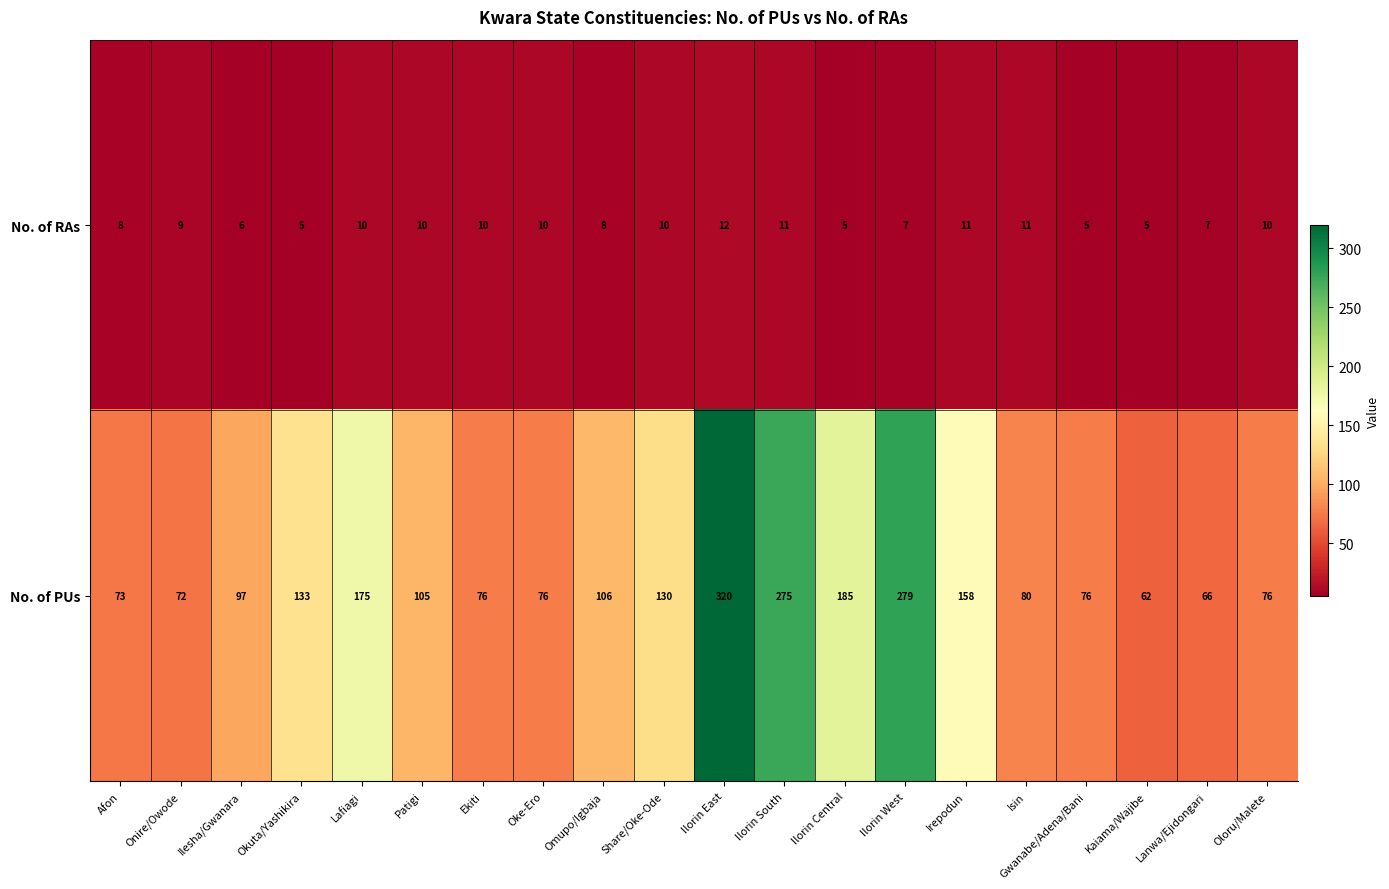

What is the total value across all series at Ilorin West?

286